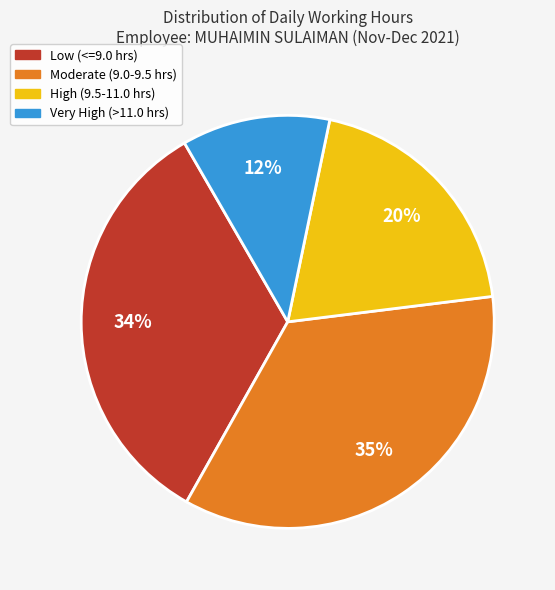

Does any single category account for the majority?

No